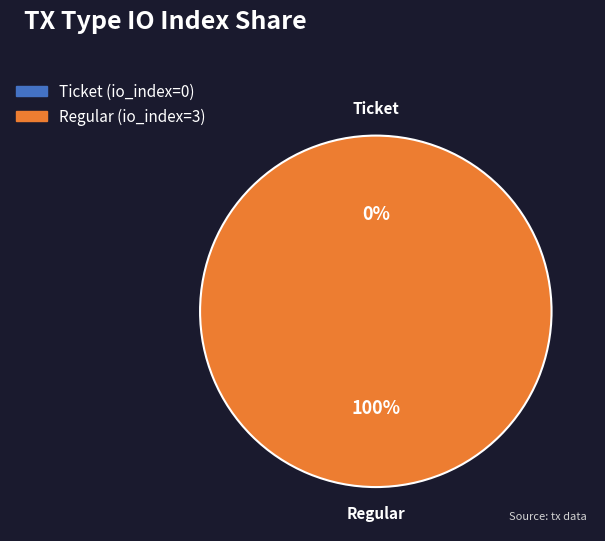

How many segments does this pie chart have?

2